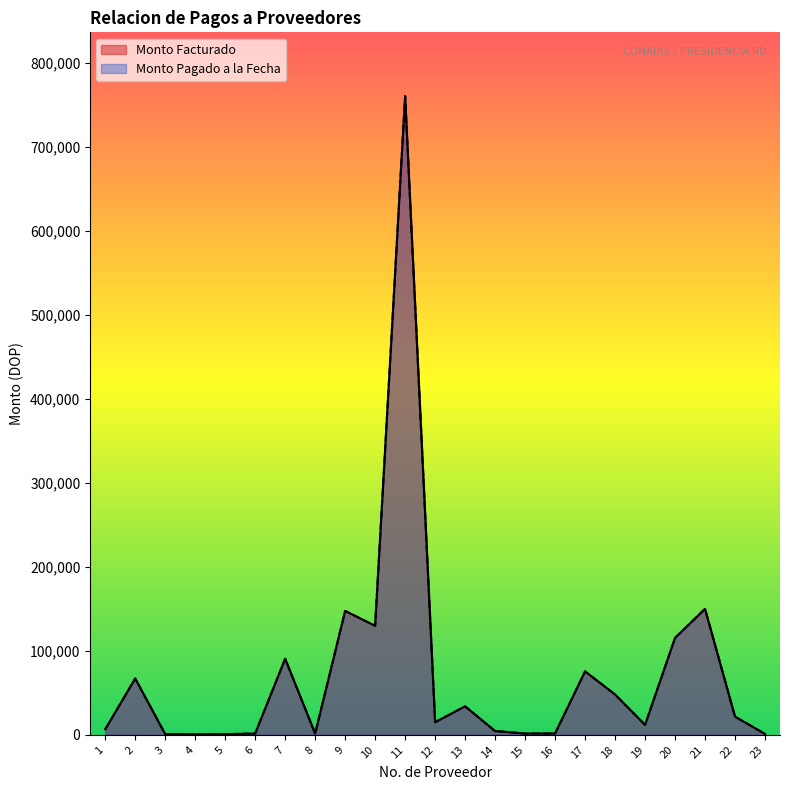

The Monto Facturado series shows 6593.3 at 1. True or false?

True